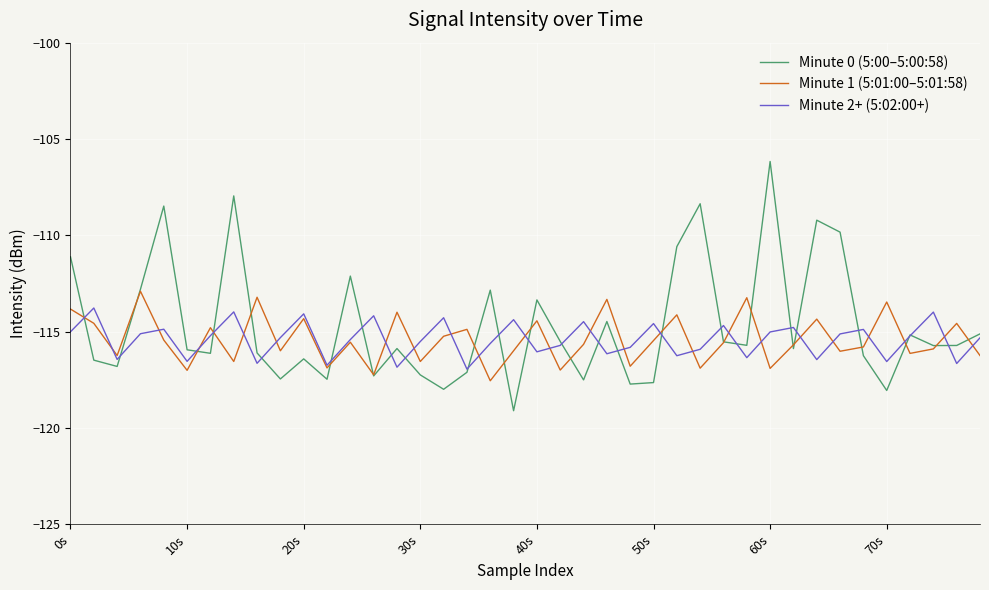

Which series has the largest total across all categories?

Minute 0 (5:00–5:00:58)